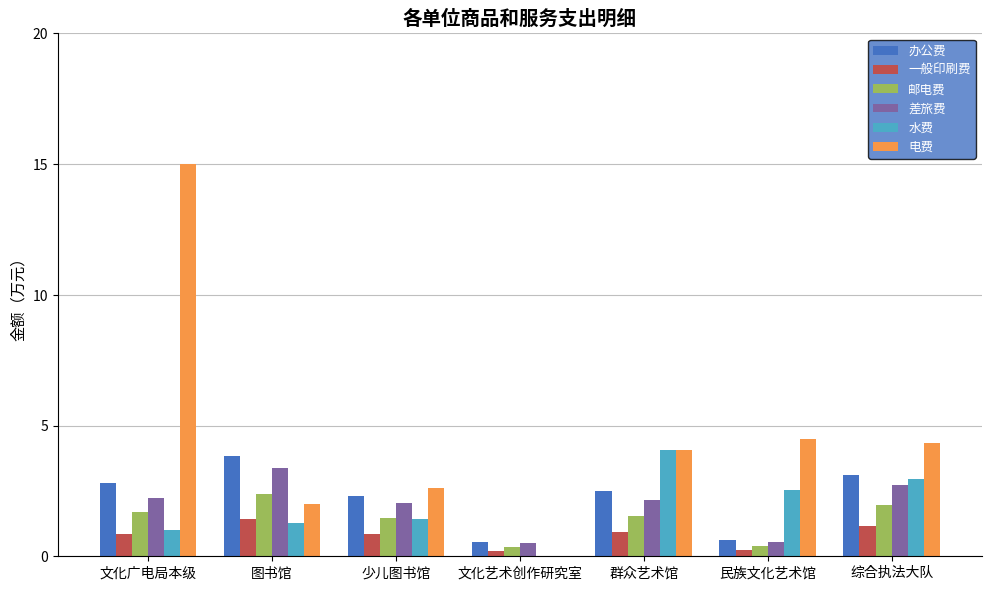

Between 文化广电局本级 and 图书馆, which series saw the biggest shift?

电费